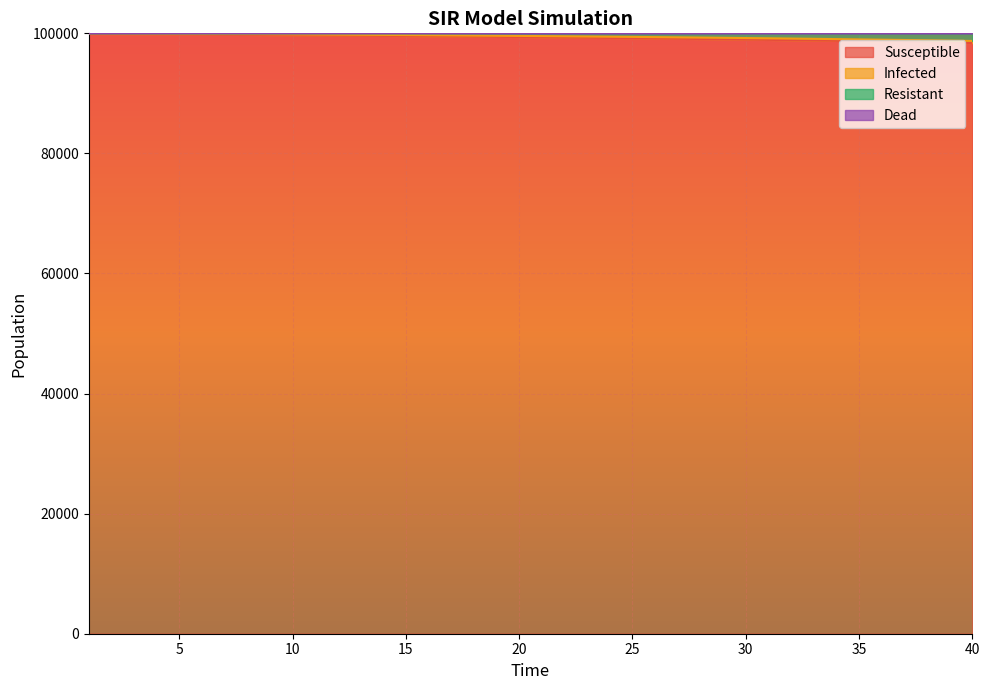

Is it true that Infected equals 50668.3 at 29?

False